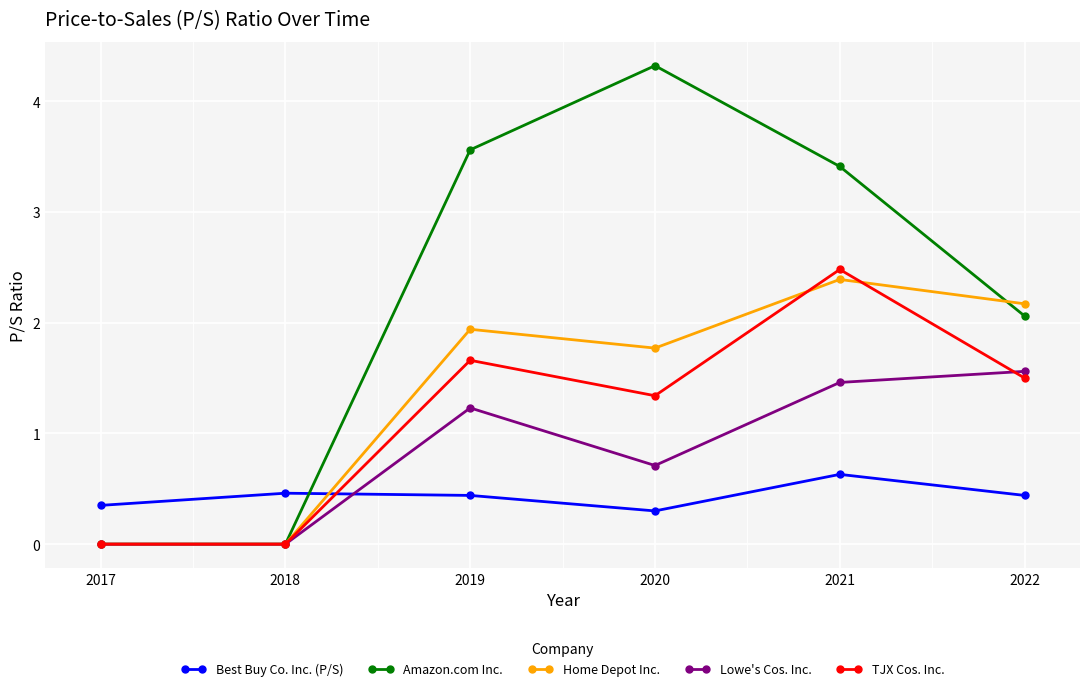

Does the chart display data point markers on the line(s)?

Yes